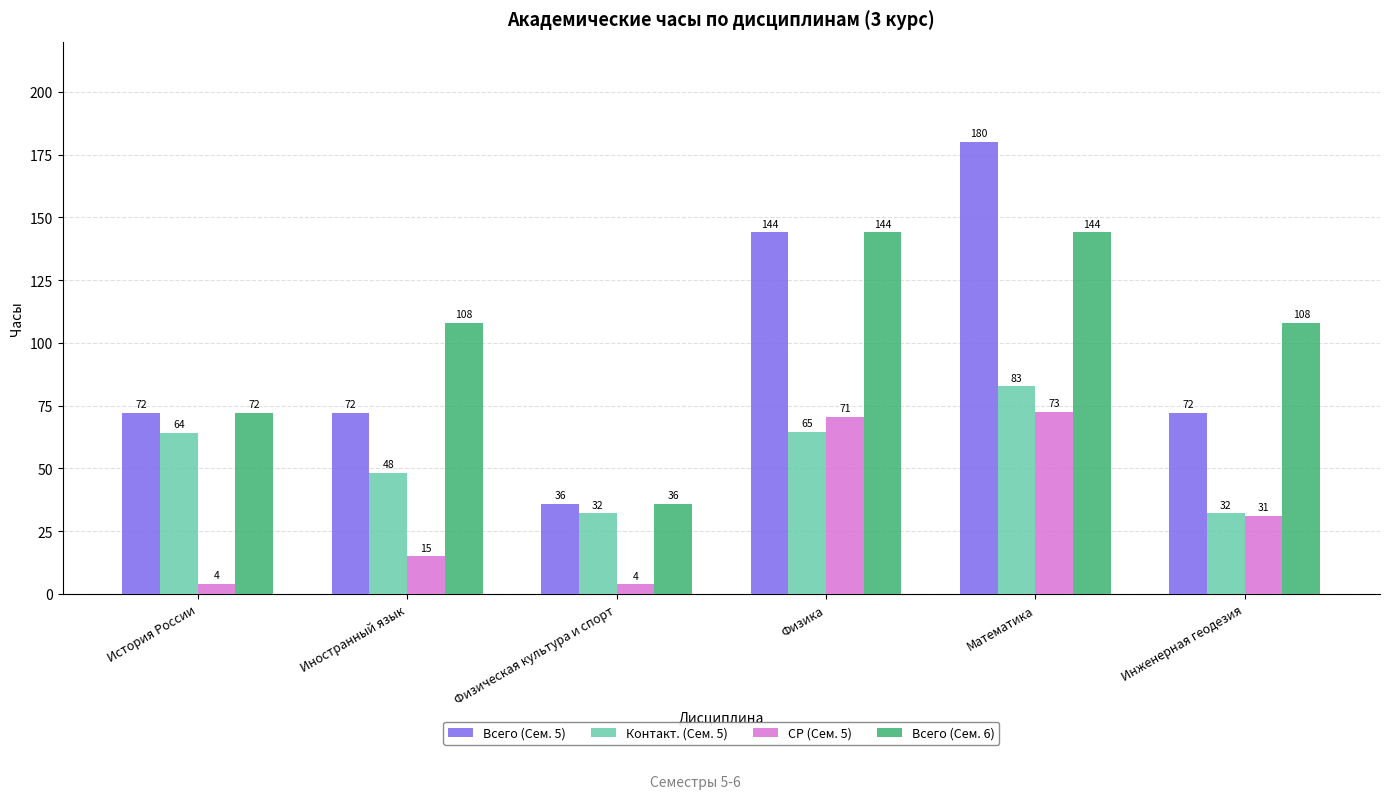

What is the maximum value shown in the chart?

180.0